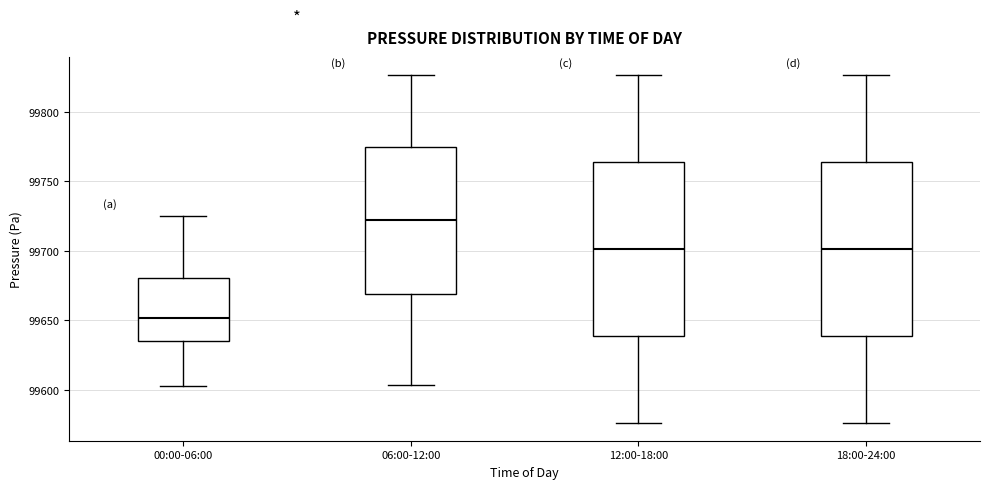

Reading left to right, transcribe this box plot: for each box, give where its median line is, the range the box spans, and where its two whiskers end, as read against the y-axis. The values are not printed on the chart, so give them approximately, as read against the axis.

00:00-06:00: median 99650, box 99635 to 99680, whiskers 99605 to 99725
06:00-12:00: median 99720, box 99670 to 99775, whiskers 99605 to 99825
12:00-18:00: median 99700, box 99640 to 99765, whiskers 99575 to 99825
18:00-24:00: median 99700, box 99640 to 99765, whiskers 99575 to 99825